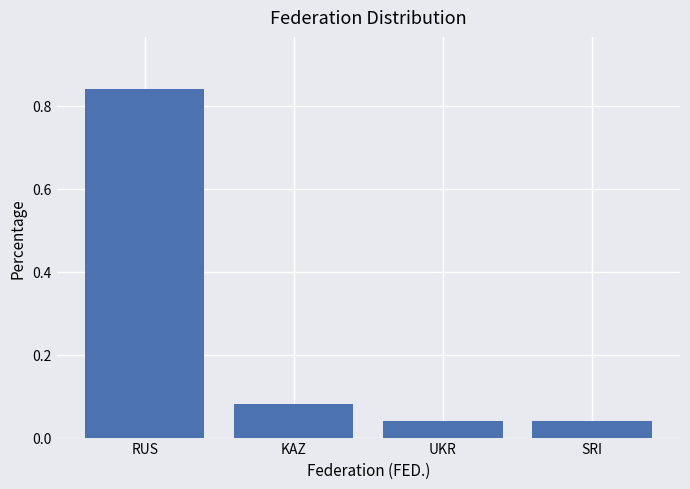

Which category has the highest value across all series?

RUS